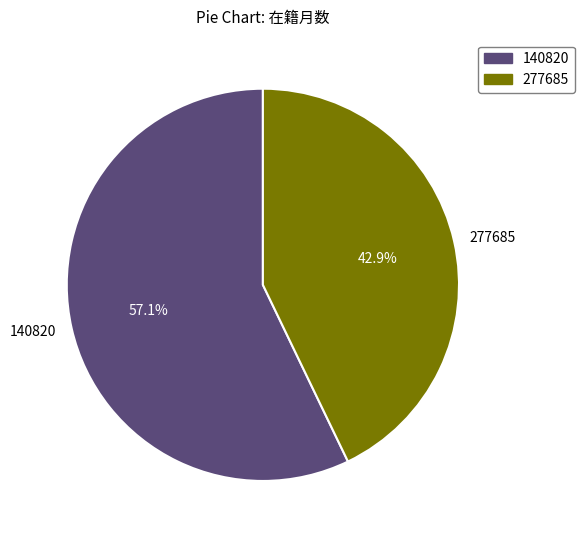

Which slice is the largest?

140820